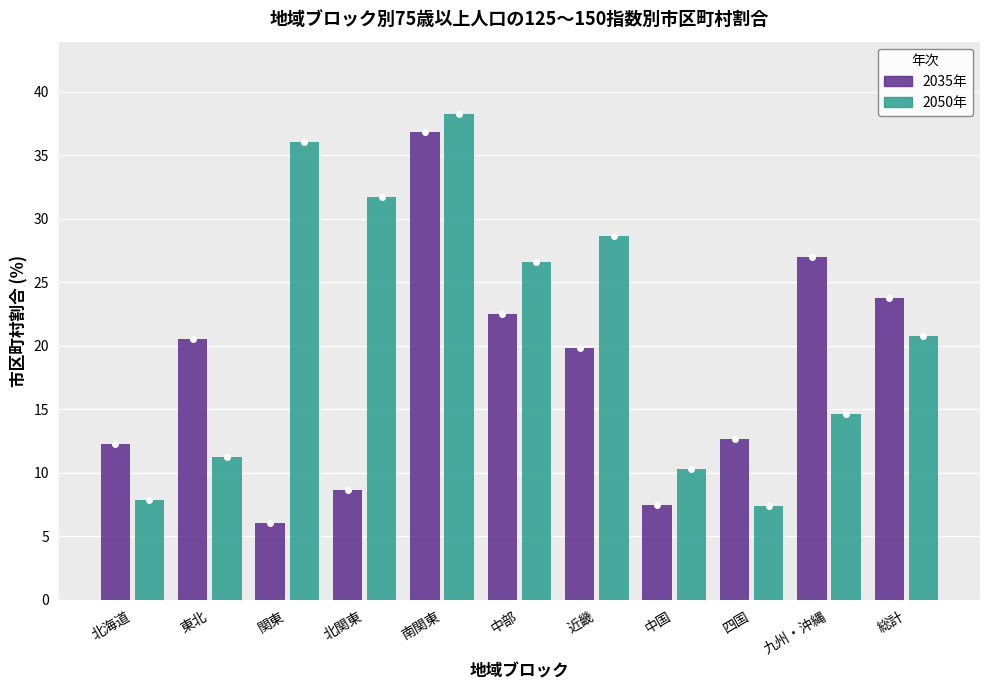

Reading right to left, transcribe all the data shown in this chart.

2035年: 23.7	27.0	12.6	7.5	19.8	22.5	36.8	8.7	6.0	20.6	12.3
2050年: 20.8	14.6	7.4	10.3	28.6	26.6	38.2	31.7	36.1	11.2	7.8